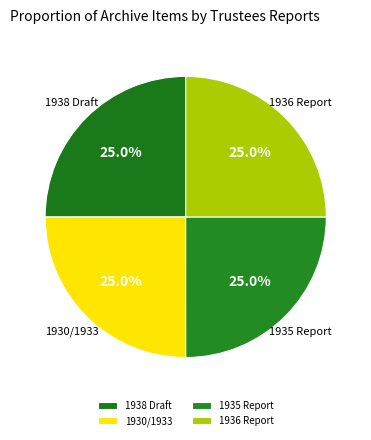

How many slices are in this pie chart?

4